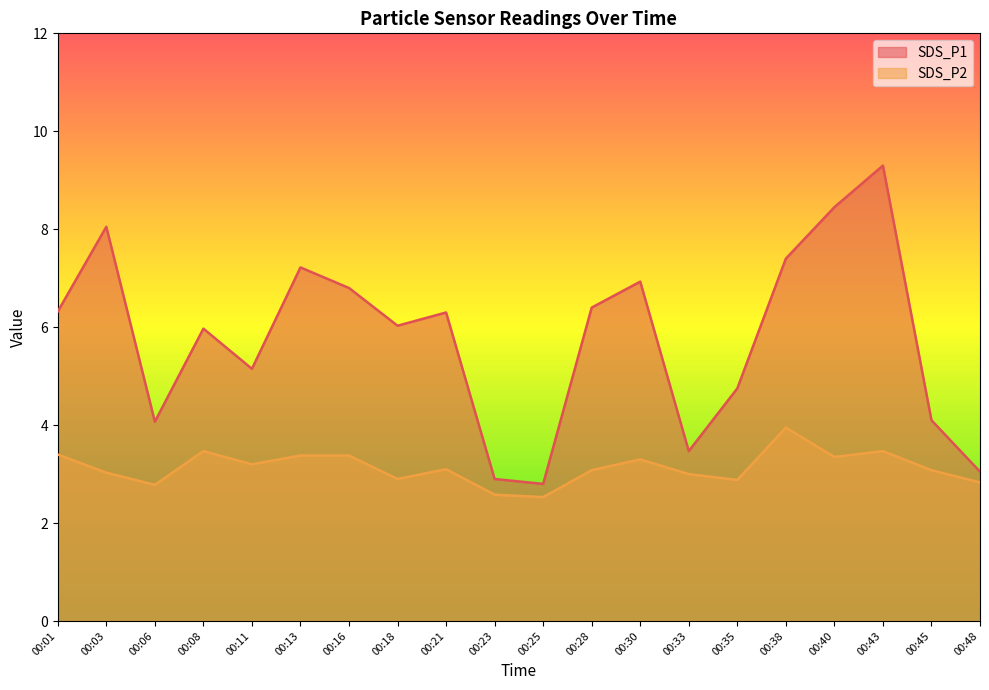

True or false: SDS_P1 and SDS_P2 intersect in this chart.

False